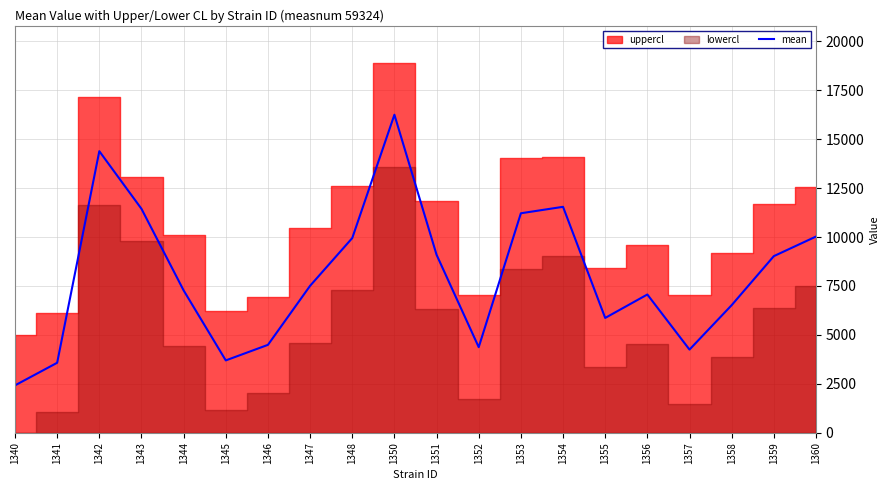

What is the difference between the values at 1353 and 1344?

3941.5